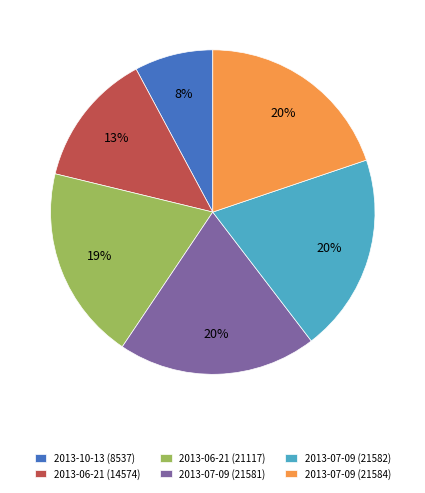

To the nearest percent, what is the combined percentage of 2013-07-09 (21581) and 2013-07-09 (21582)?

40%